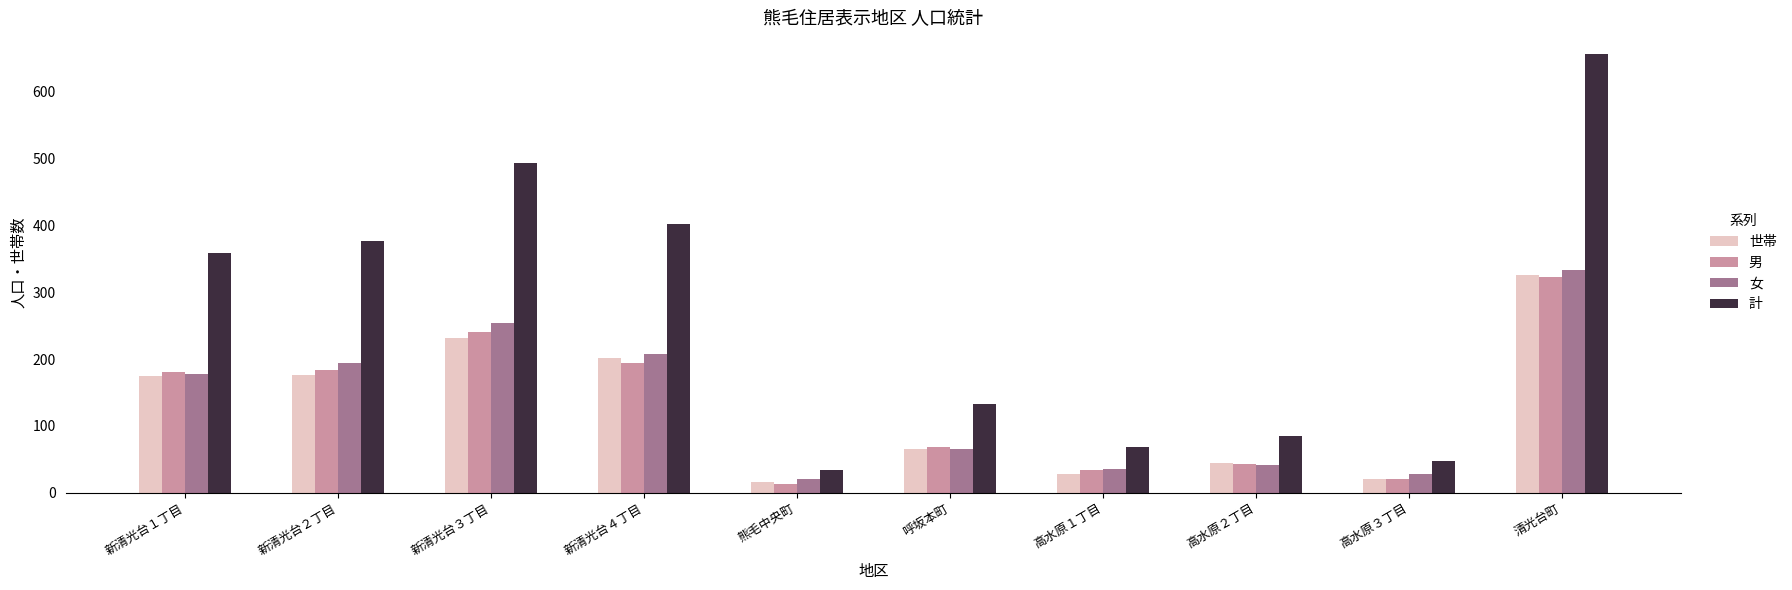

What is the label of the 7th bar from the right?

新清光台４丁目